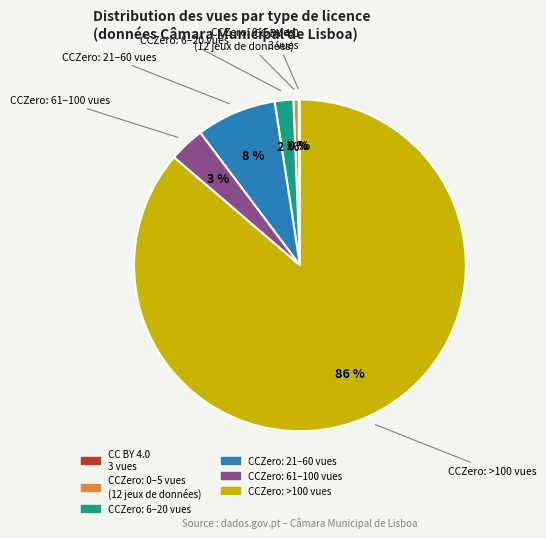

To the nearest percent, what is the difference between the largest and smallest slice percentages?

86%